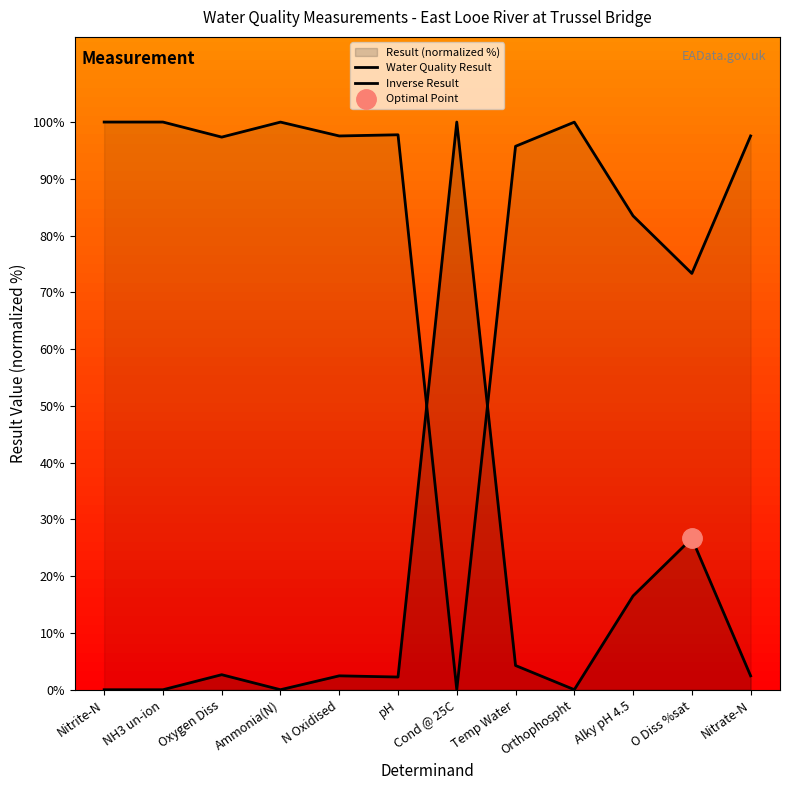

Which series has the widest spread of values?

Water Quality Result